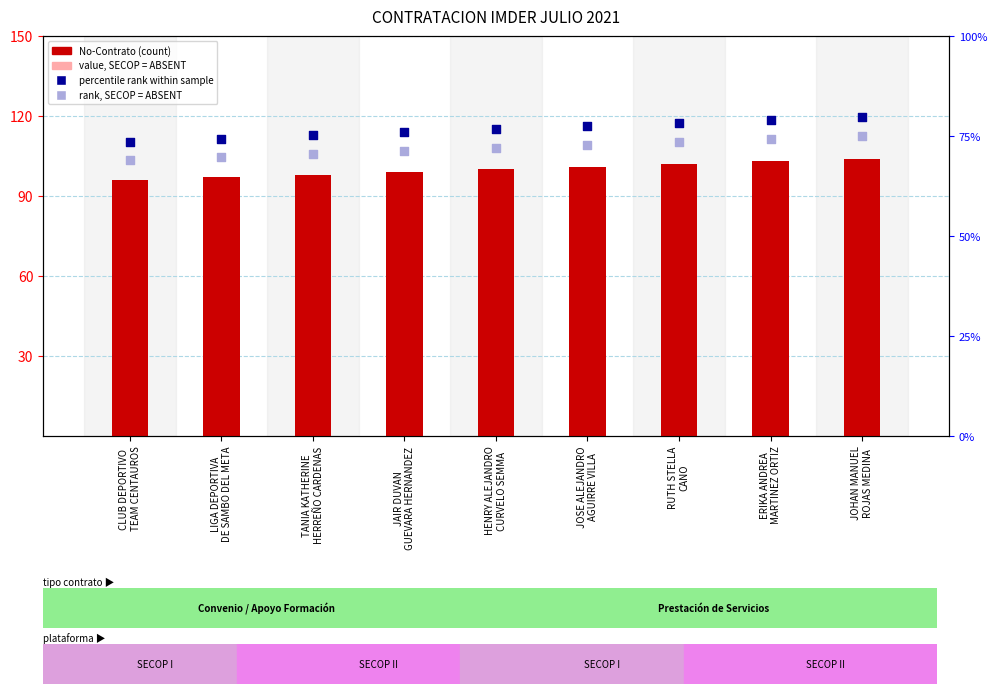

What are all the series names shown in the legend?

No-Contrato (count), value, SECOP = ABSENT, percentile rank within sample, rank, SECOP = ABSENT